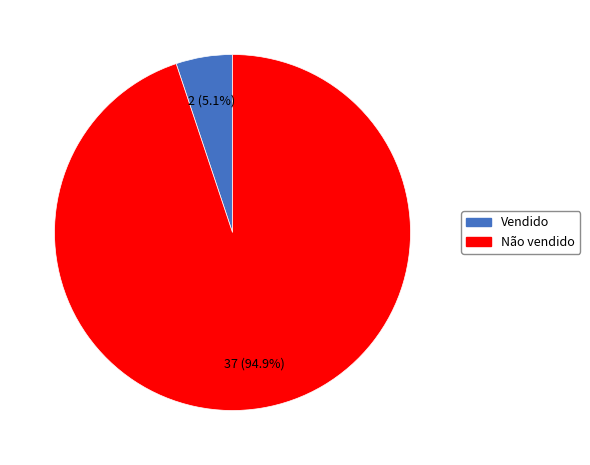

Is there a majority slice in this chart?

Yes